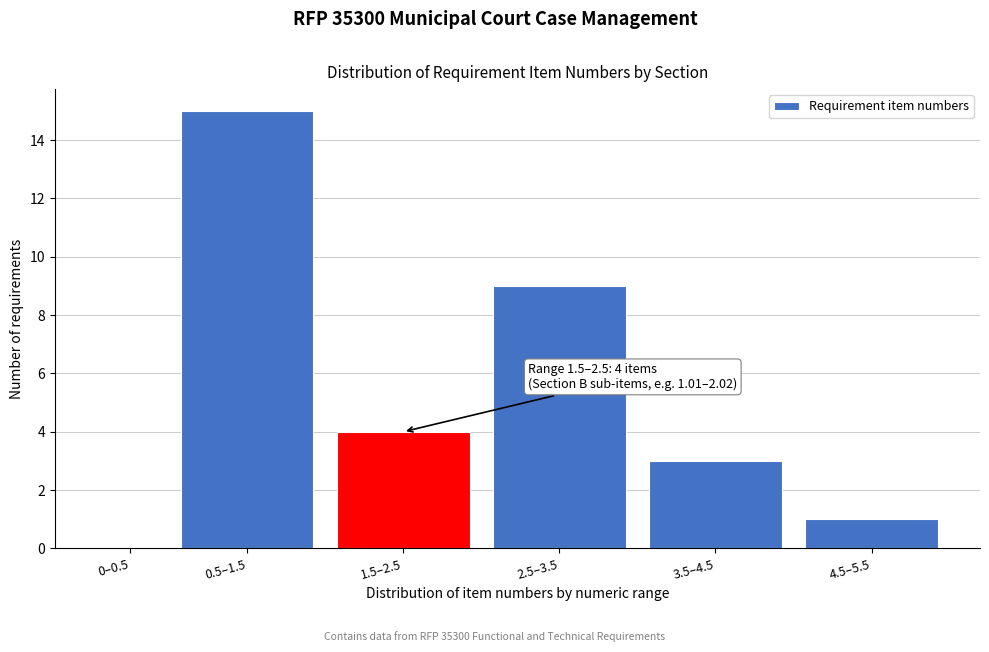

Reading left to right, transcribe all the data shown in this chart.

0–0.5=0	0.5–1.5=15	1.5–2.5=4	2.5–3.5=9	3.5–4.5=3	4.5–5.5=1